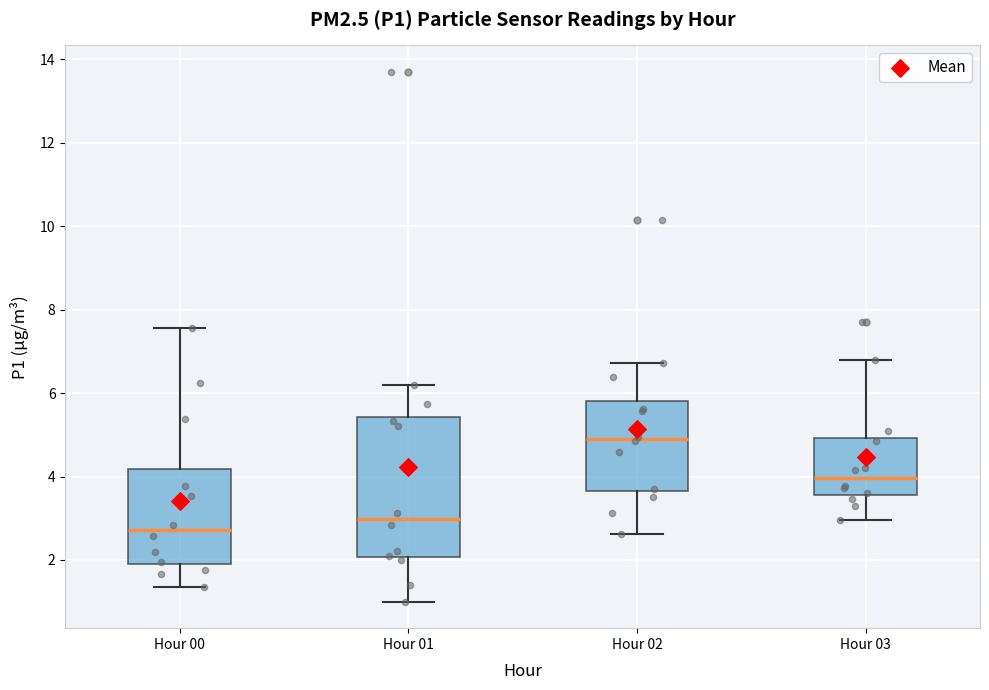

Reading left to right, transcribe this box plot: for each box, give where its median line is, the range the box spans, and where its two whiskers end, as read against the y-axis. The values are not printed on the chart, so give them approximately, as read against the axis.

Hour 00: median 2.8, box 2.0 to 4.2, whiskers 1.4 to 7.6
Hour 01: median 3.0, box 2.0 to 5.4, whiskers 1.0 to 6.2
Hour 02: median 5.0, box 3.6 to 5.8, whiskers 2.6 to 6.8
Hour 03: median 4.0, box 3.6 to 5.0, whiskers 3.0 to 6.8